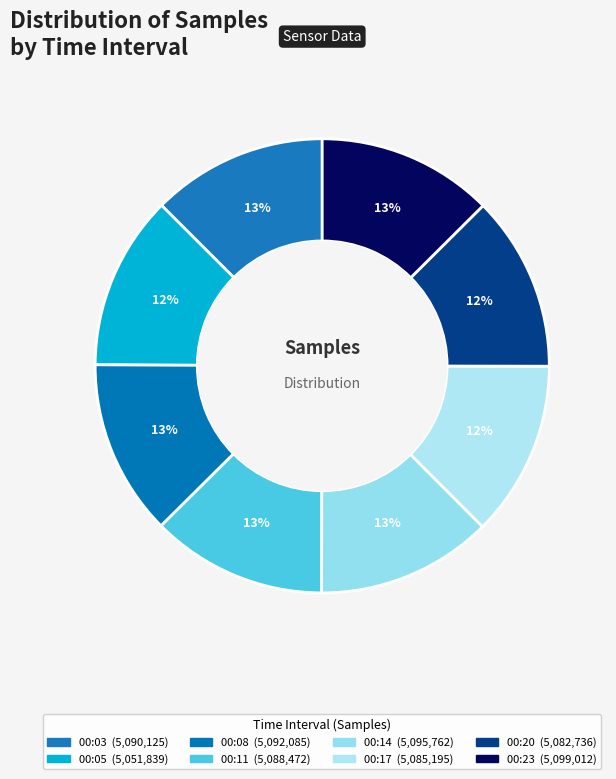

Rank the categories by value from lowest to highest.

00:05, 00:20, 00:17, 00:11, 00:03, 00:08, 00:14, 00:23